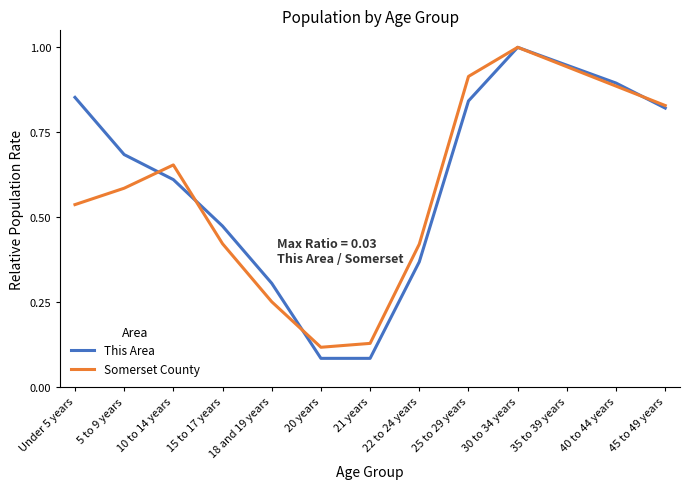

The Somerset County series shows 1.5 at 30 to 34 years. True or false?

False